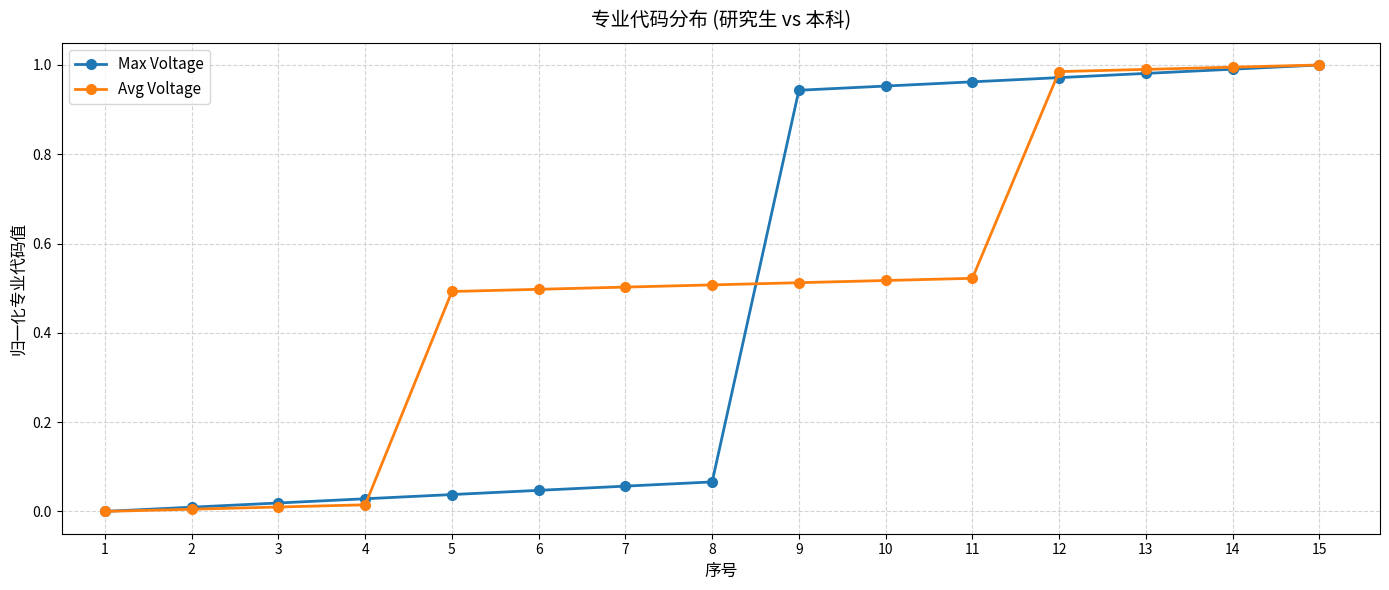

Is the value of Max Voltage at 11 greater than the value of Avg Voltage at 1?

Yes